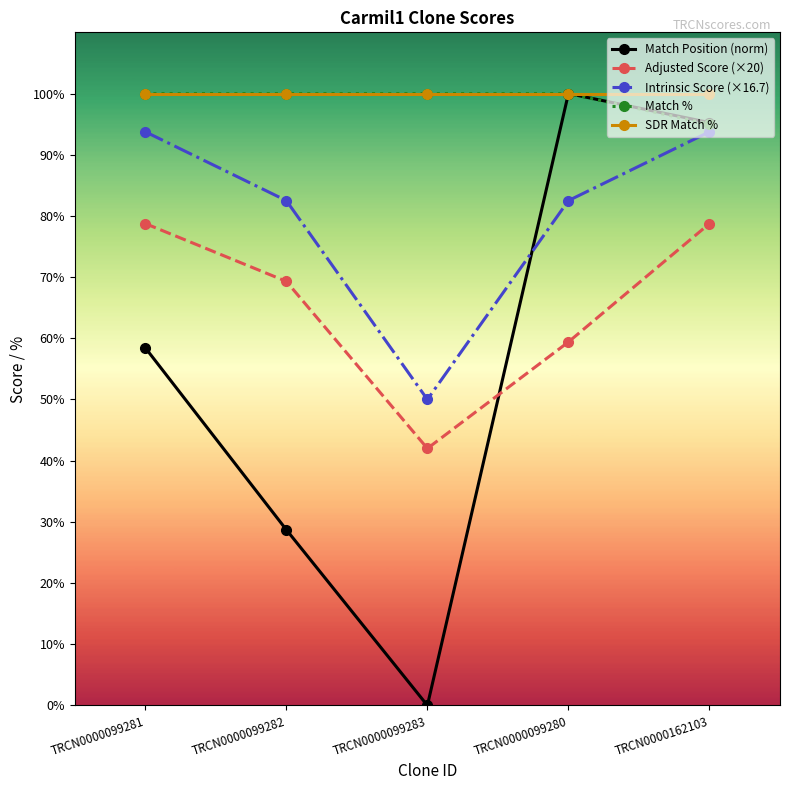

What is the maximum value for Intrinsic Score (×16.7)?

93.8